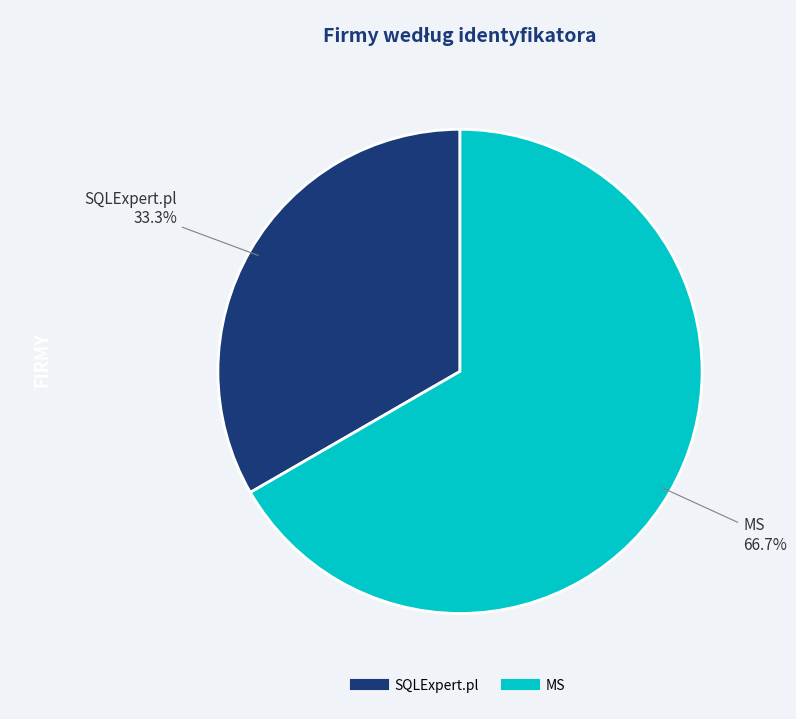

Between MS and SQLExpert.pl, which is larger?

MS